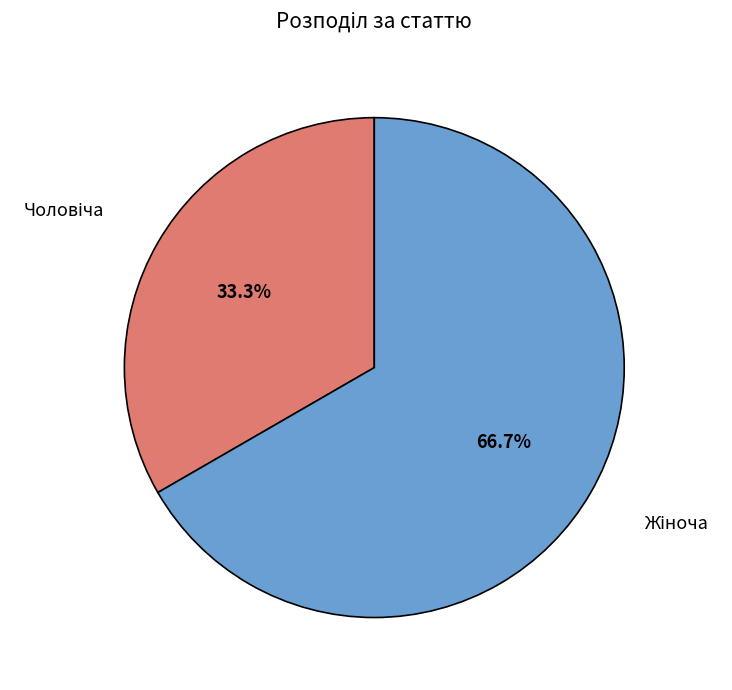

Is there any slice that represents more than half of the pie?

Yes